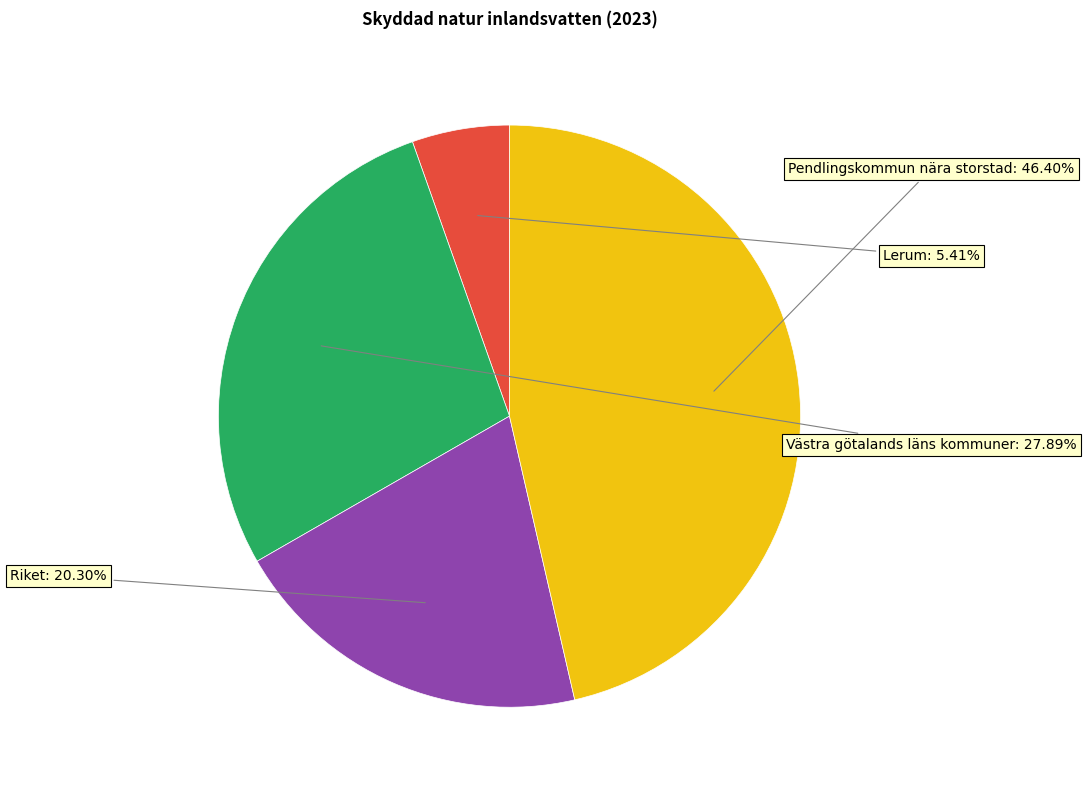

Is there a majority slice in this chart?

No